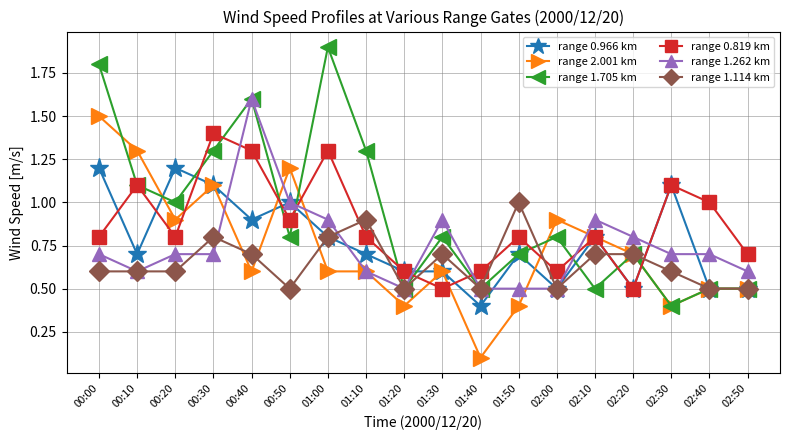

What is the difference between the range 0.819 km values at 00:10 and 02:10?

0.3